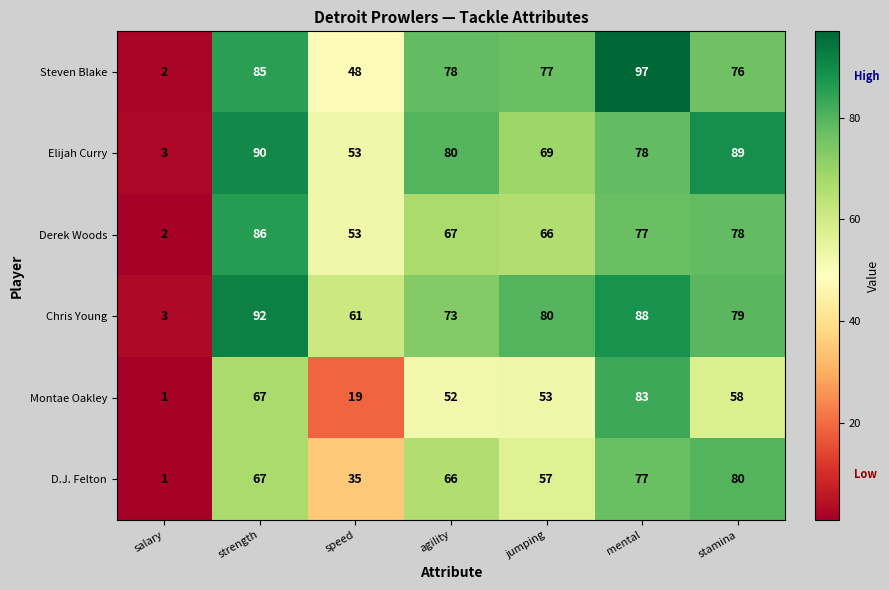

What is the difference between the maximum and minimum values in the Steven Blake series?

95